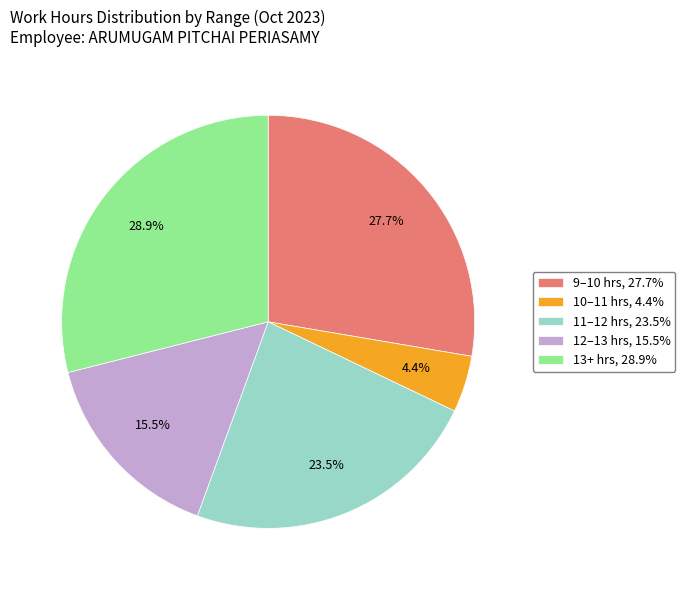

Combined, what portion of the pie is 12–13 hrs, 15.5% and 9–10 hrs, 27.7%?

43.2%